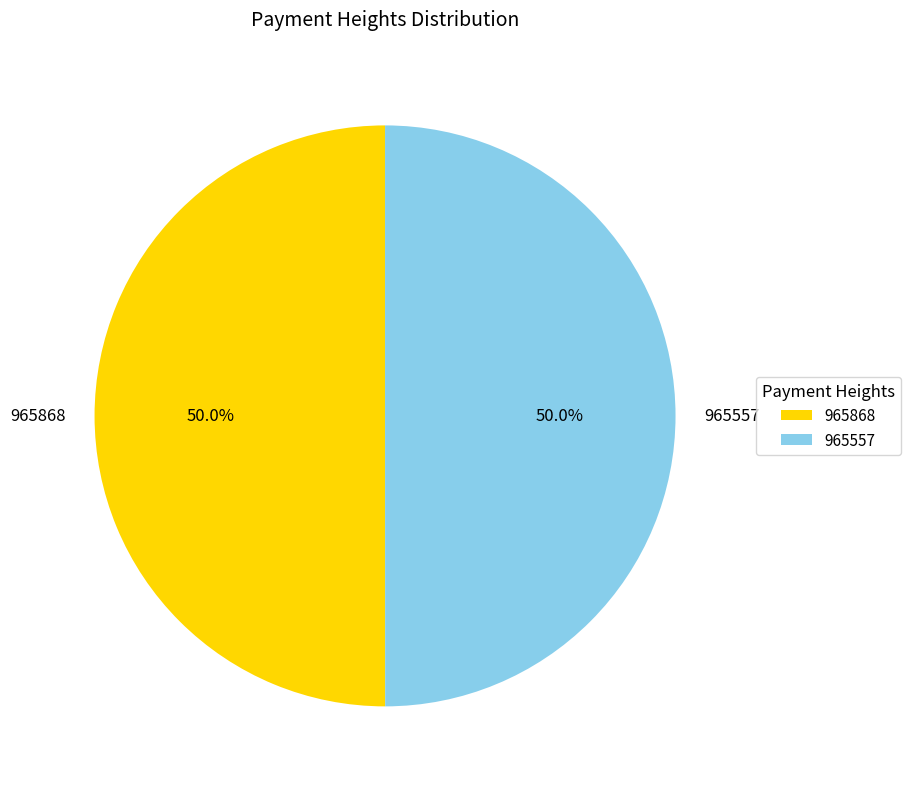

Approximately how many times larger is the value at 965557 compared to 965868?

1.0